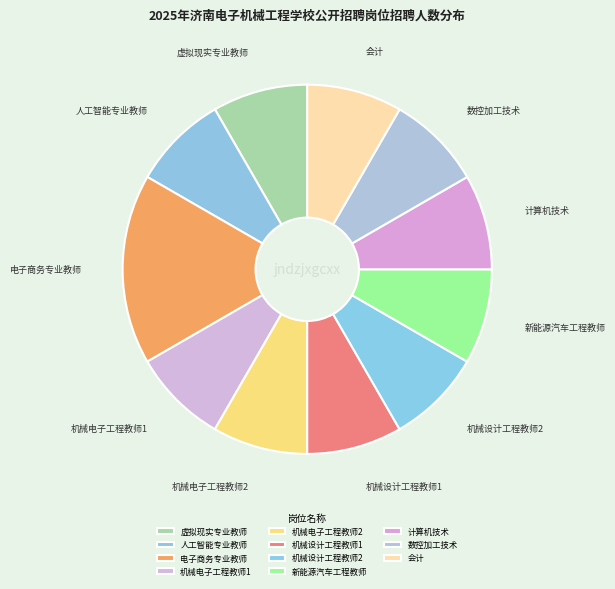

Approximately how many times larger is the value at 计算机技术 compared to 机械电子工程教师2?

1.0